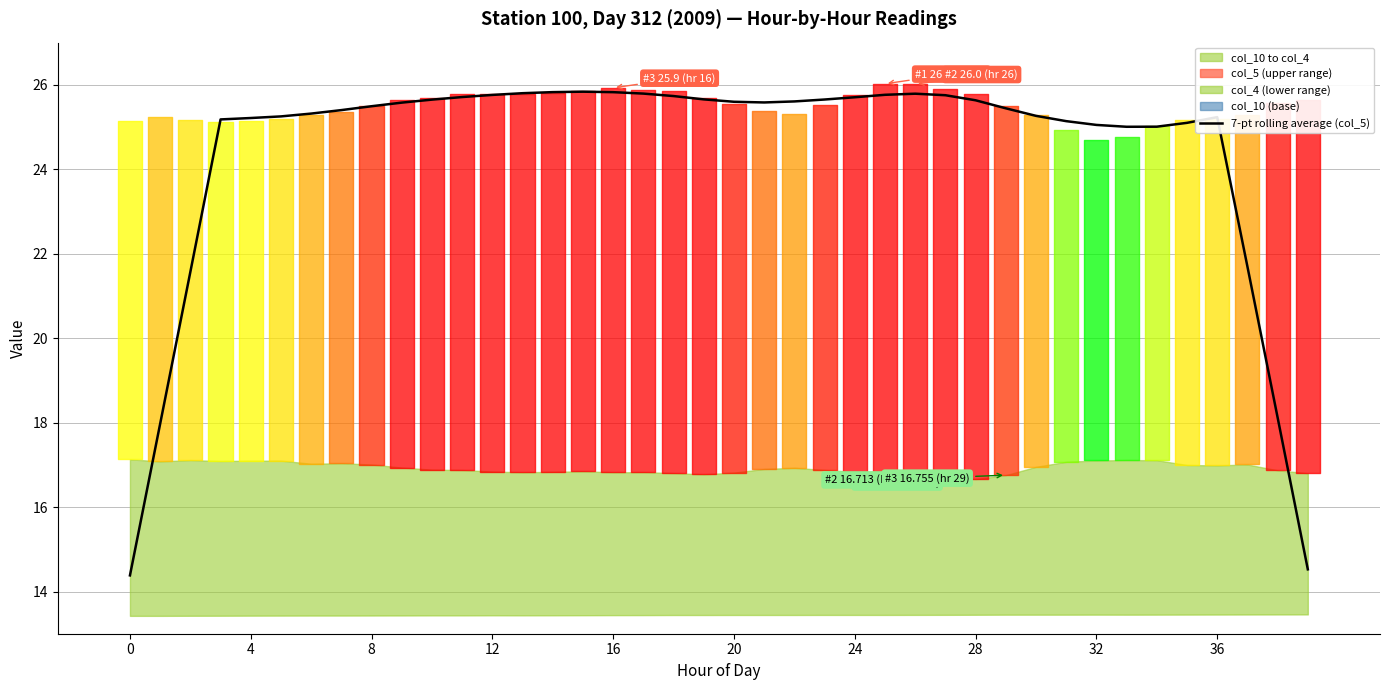

How many lines are shown in the chart?

1